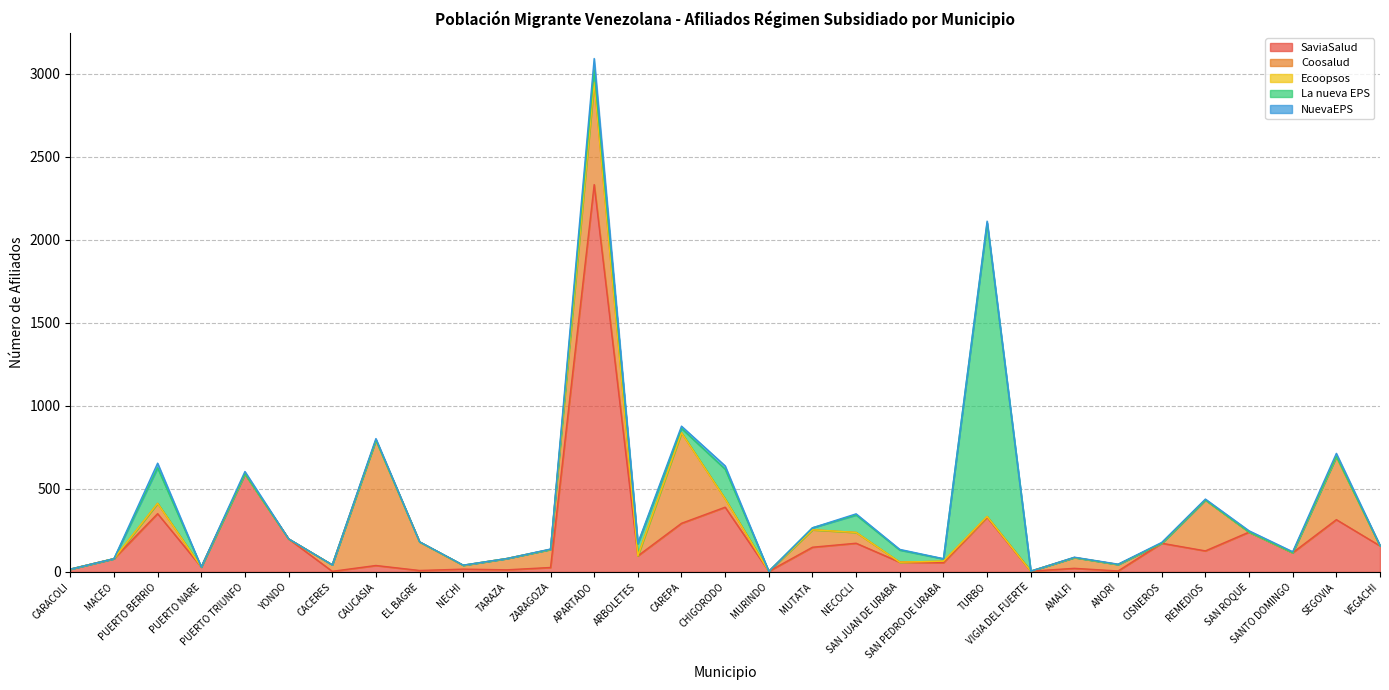

What is the maximum value for Coosalud?

755